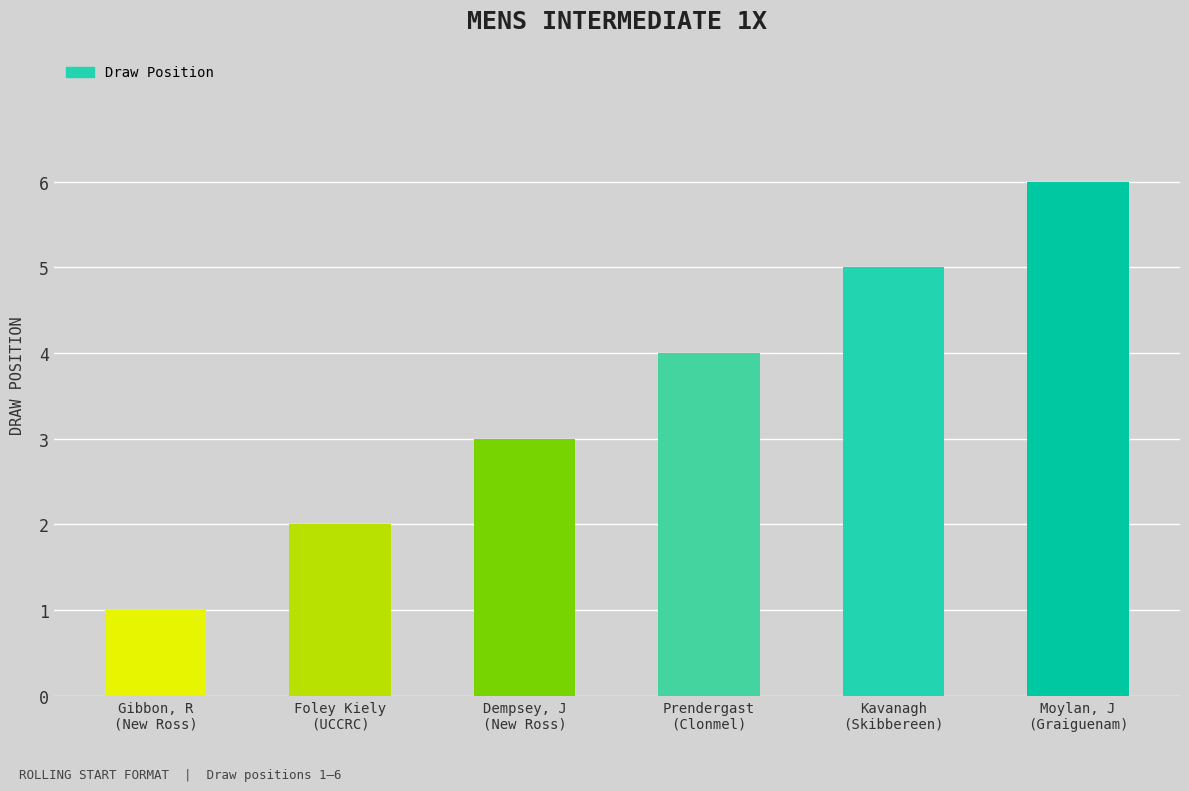

What is the maximum value shown in the chart?

6